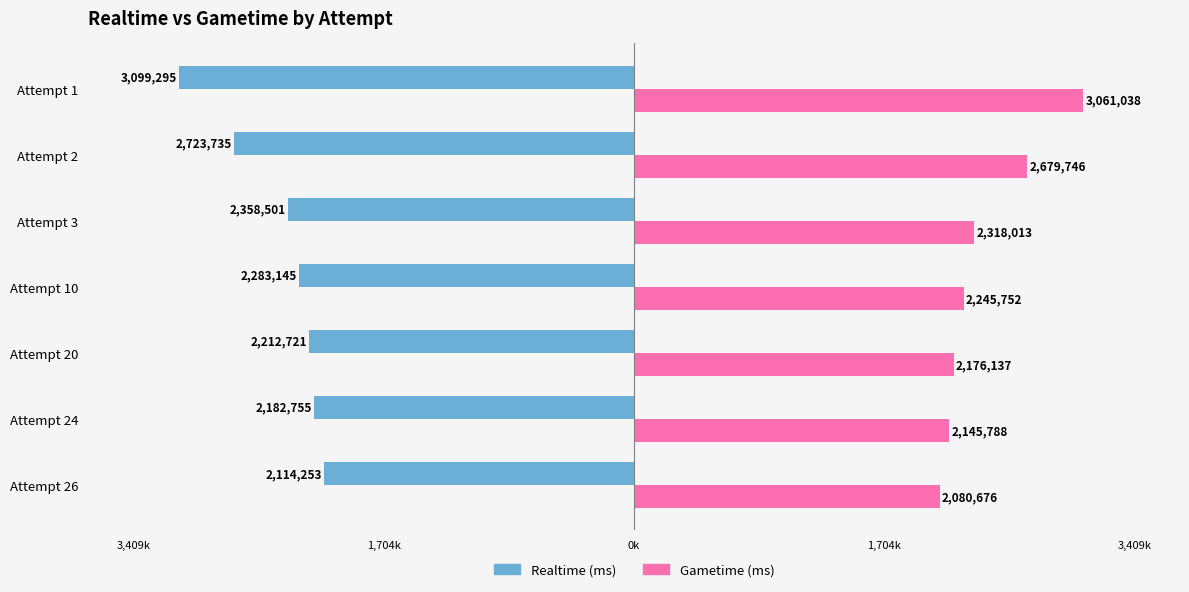

What are all the series names shown in the legend?

Realtime (ms), Gametime (ms)